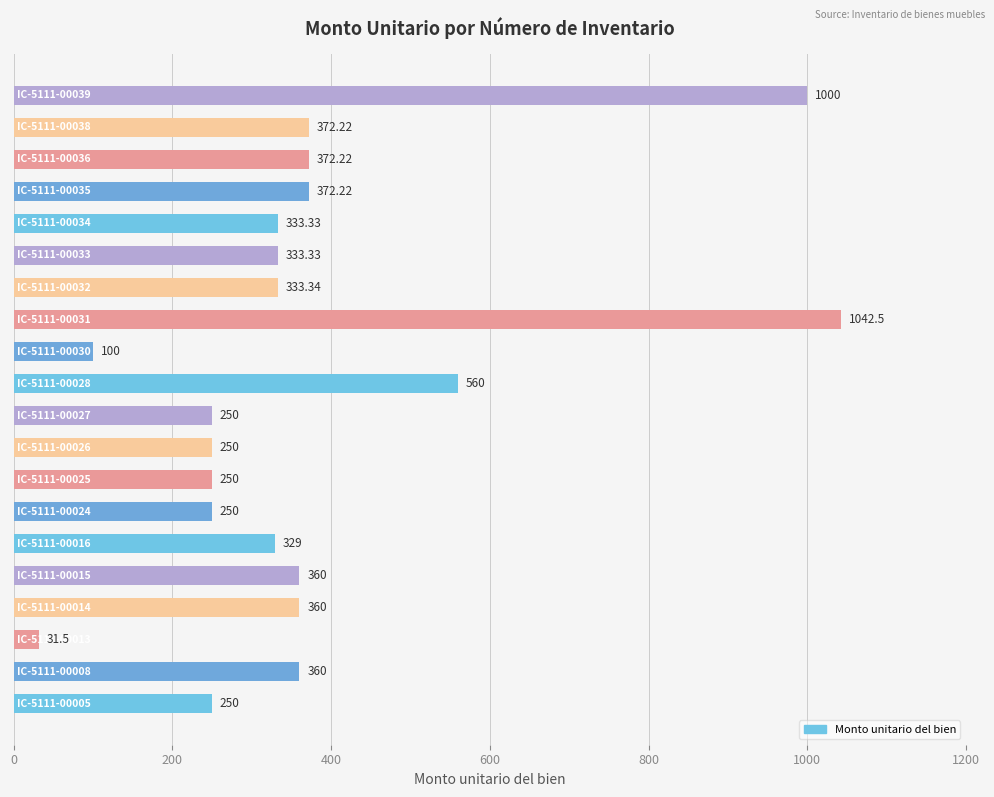

What is the average value?

375.5